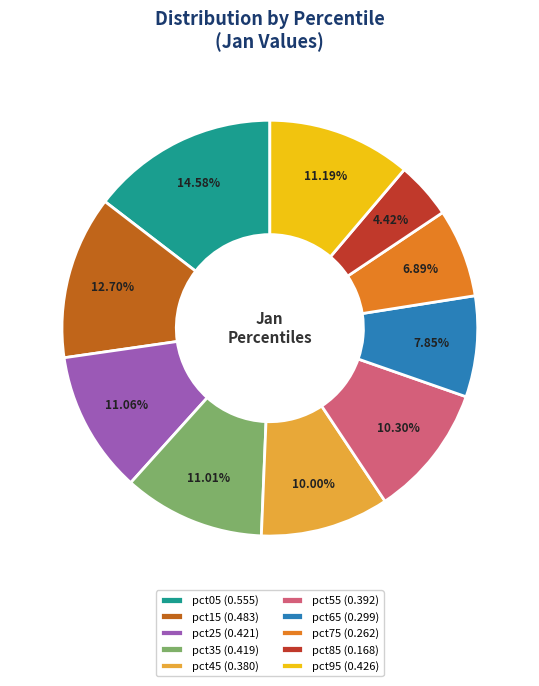

Which slice is the smallest?

pct85